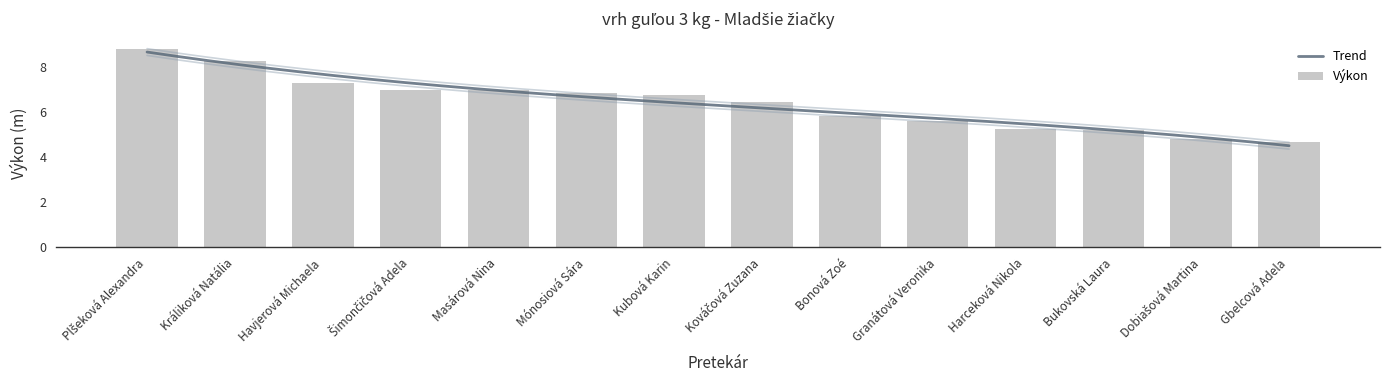

What is the average value?

6.4